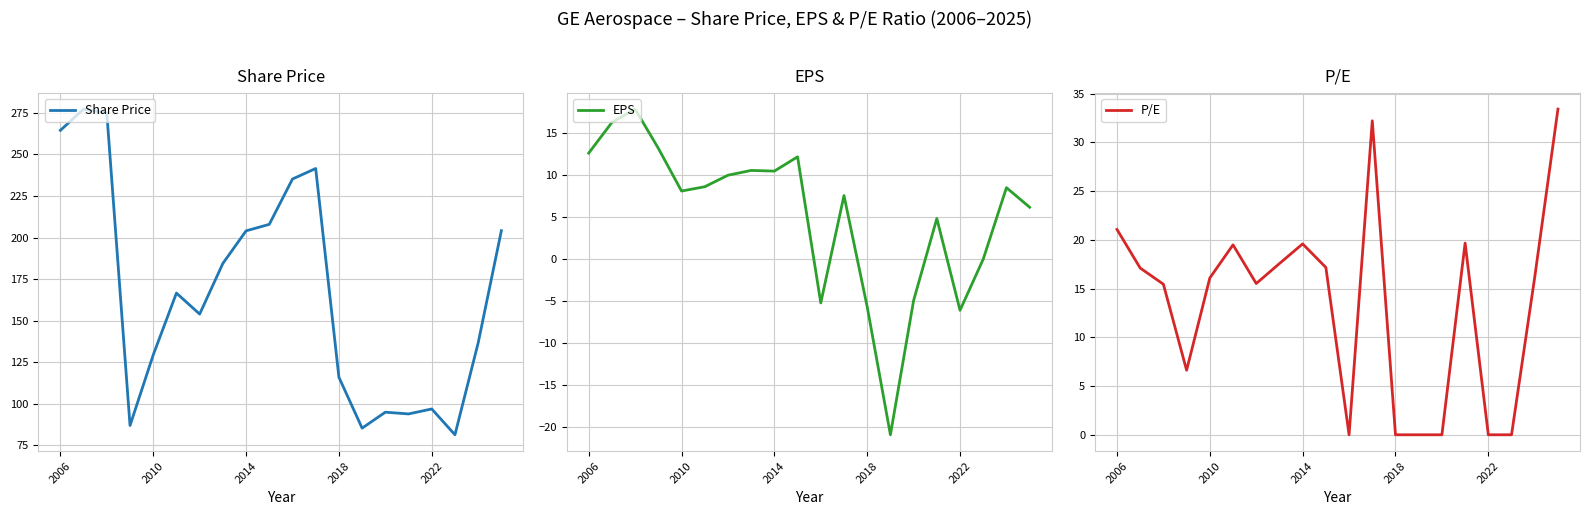

What is the average value of the Share Price series?

166.8